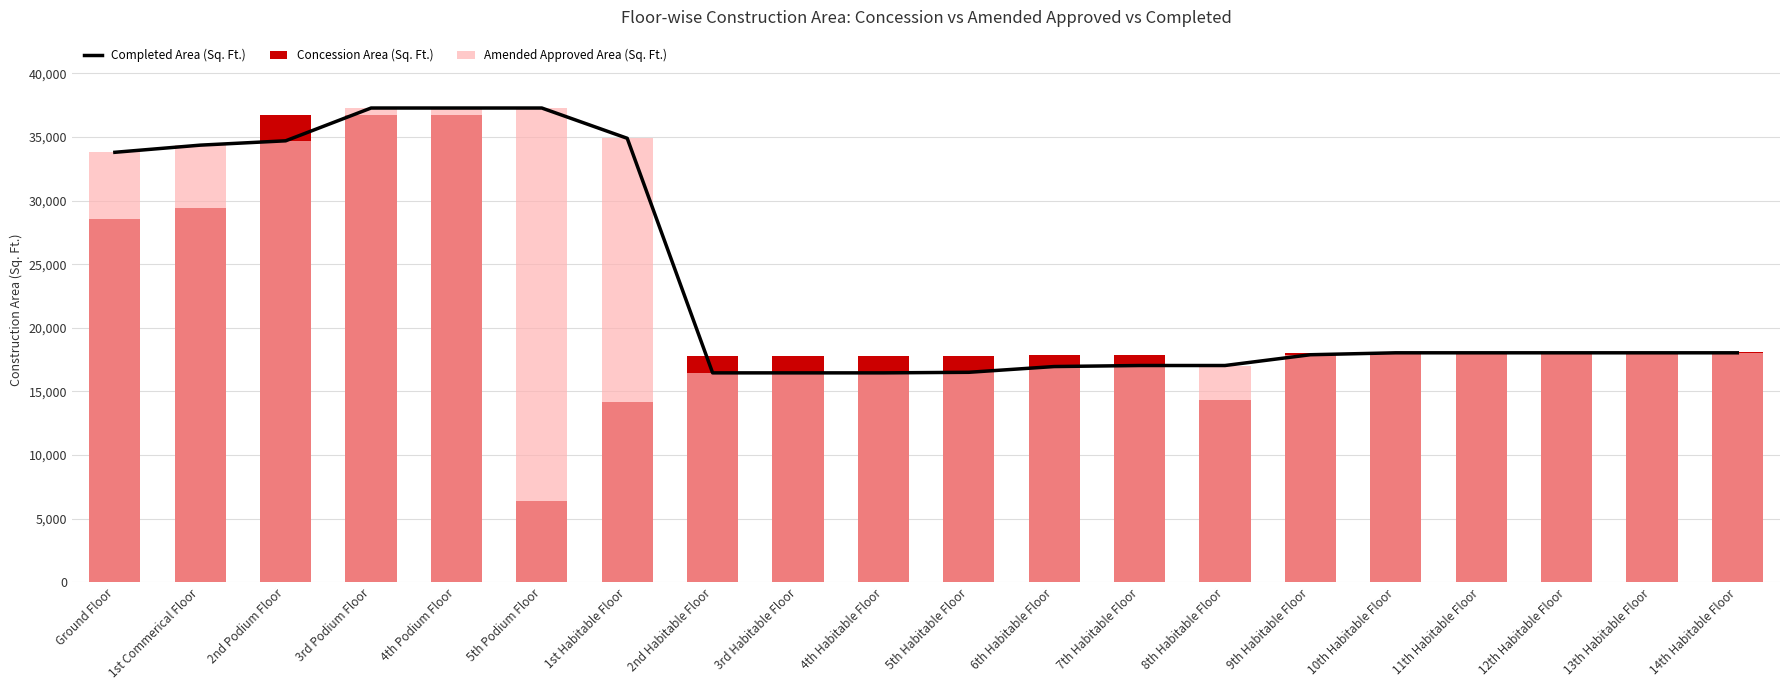

The value of Concession Area (Sq. Ft.) at 4th Habitable Floor is 12007.5. True or false?

False